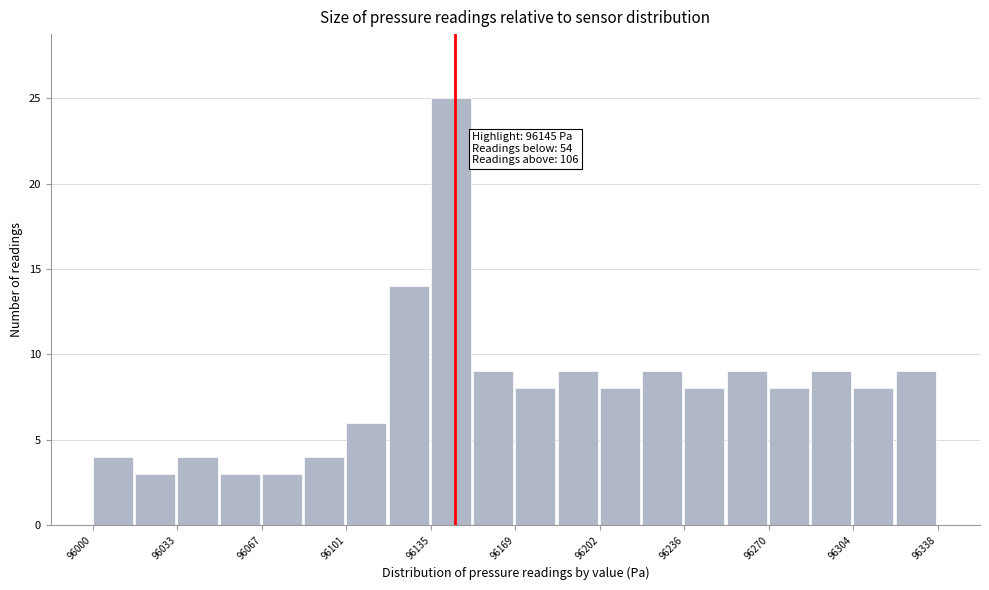

Around what value on the x-axis is the tallest bar? Give the approximate position of its centre, as read against the axis.

96145